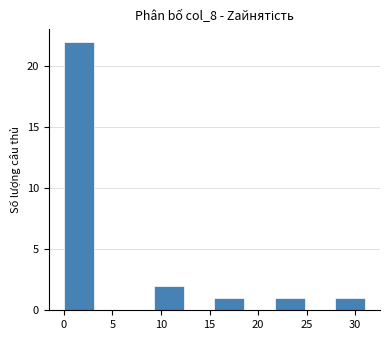

Reading left to right, list every bar in this chart as the range it spans on the x-axis followed by its height. Neither the bar edges nor the heights are printed on the chart, so give them approximately, as read against the axes.

0.0 to 3.1: 22
3.1 to 6.2: 0
6.2 to 9.3: 0
9.3 to 12.4: 2
12.4 to 15.5: 0
15.5 to 18.6: 1
18.6 to 21.7: 0
21.7 to 24.8: 1
24.8 to 27.9: 0
27.9 to 31.0: 1